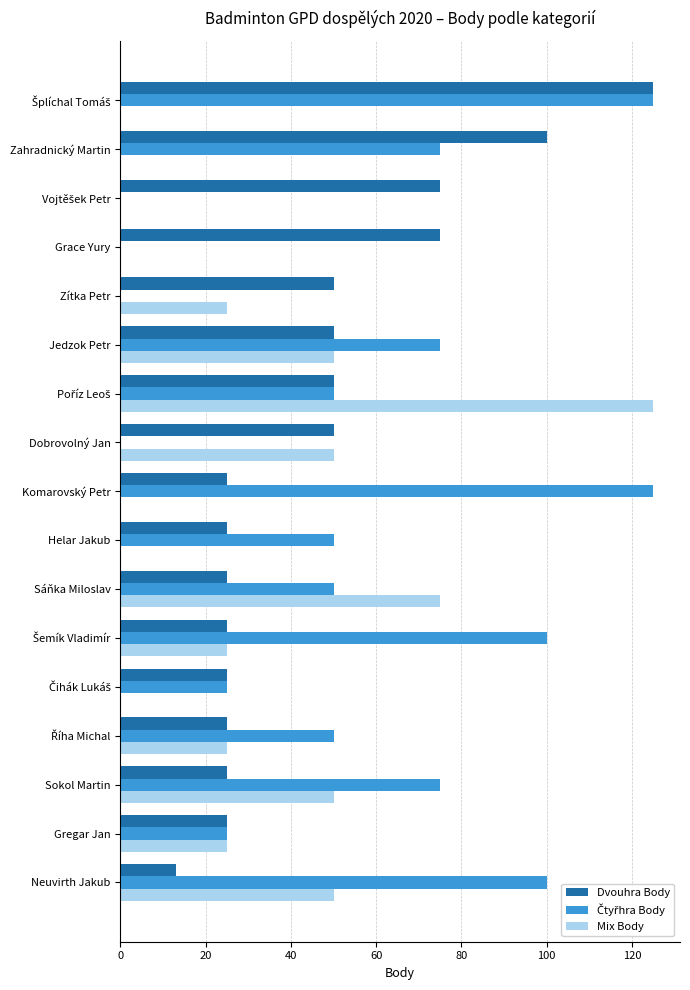

True or false: Dvouhra Body has a value of 100 at Zahradnický Martin.

True